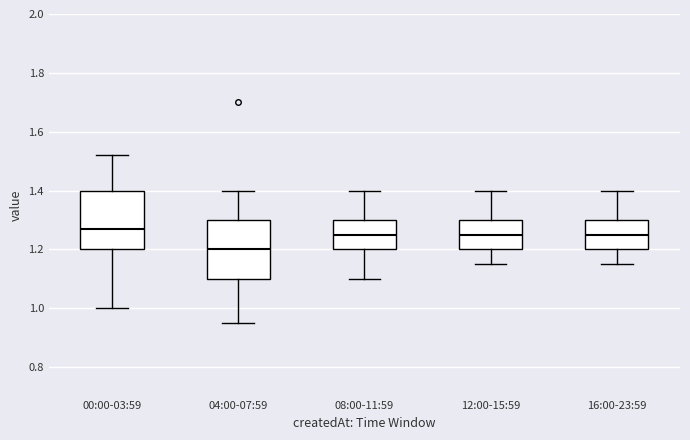

Reading left to right, read every box against the y-axis: the position of its median line, the range the box covers, and the ends of its whiskers. The values are not printed on the chart, so give them approximately, as read against the axis.

00:00-03:59: median 1.28, box 1.20 to 1.40, whiskers 1.00 to 1.52
04:00-07:59: median 1.20, box 1.10 to 1.30, whiskers 0.96 to 1.40
08:00-11:59: median 1.26, box 1.20 to 1.30, whiskers 1.10 to 1.40
12:00-15:59: median 1.26, box 1.20 to 1.30, whiskers 1.16 to 1.40
16:00-23:59: median 1.26, box 1.20 to 1.30, whiskers 1.16 to 1.40